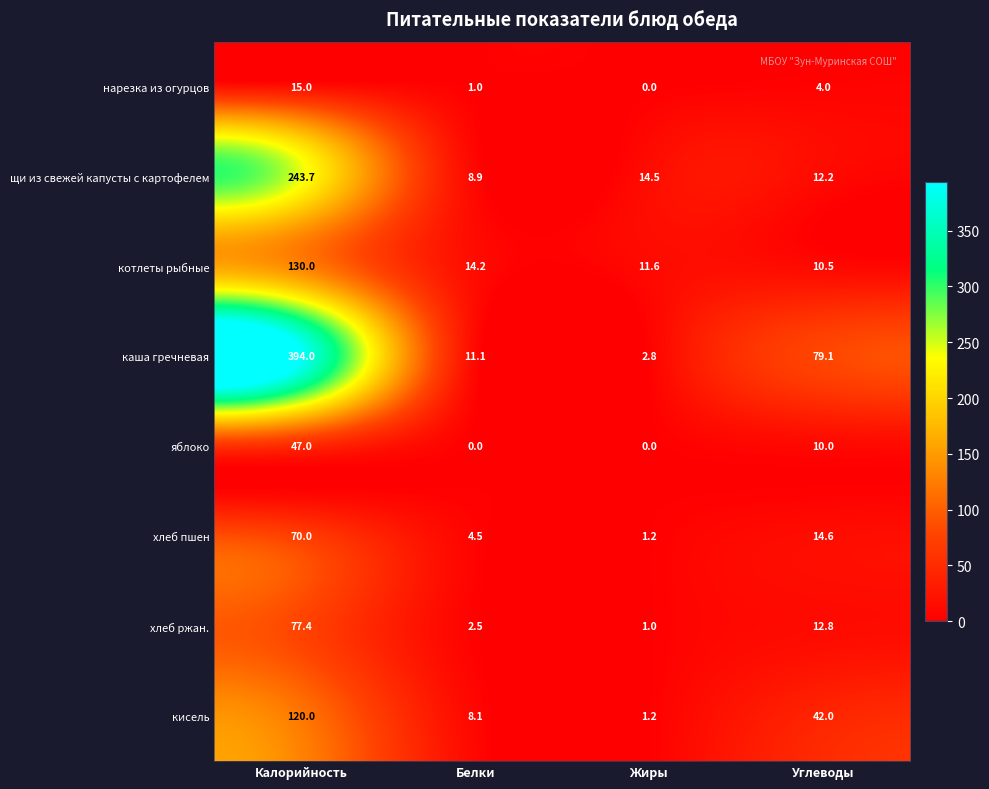

What is the spread (max minus min) of values at Углеводы?

75.1